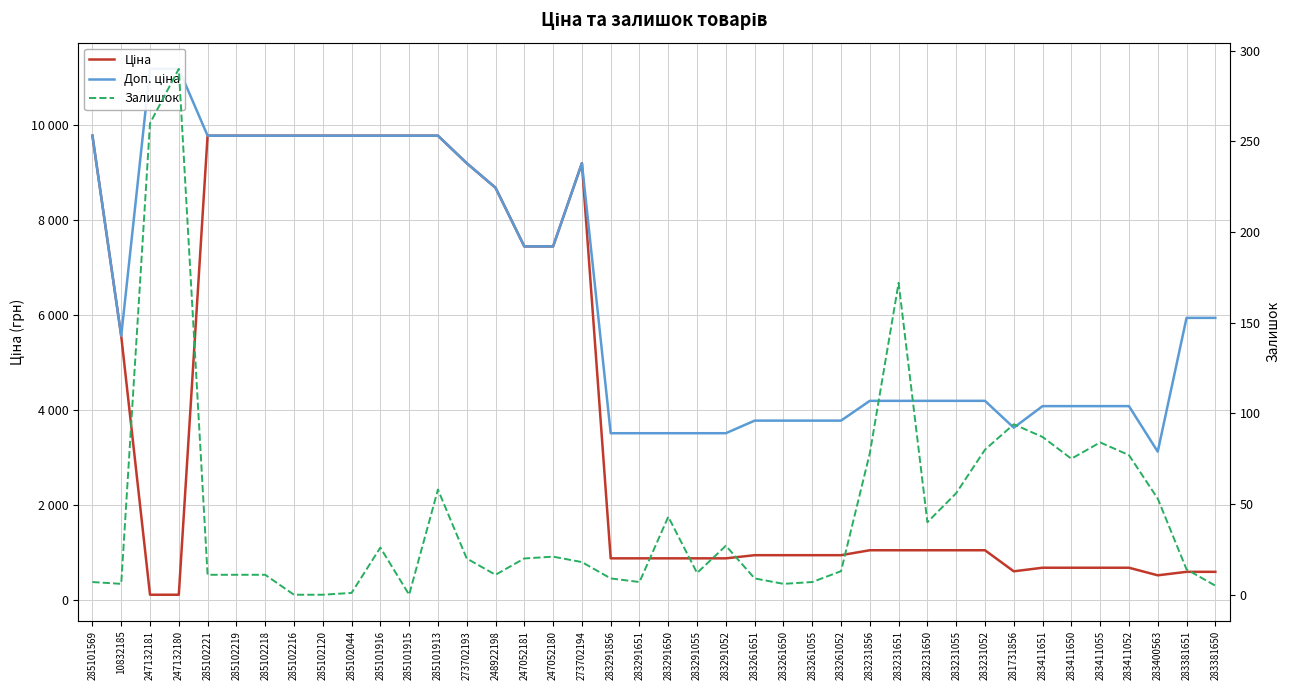

True or false: Залишок and Доп. ціна cross at least once.

False